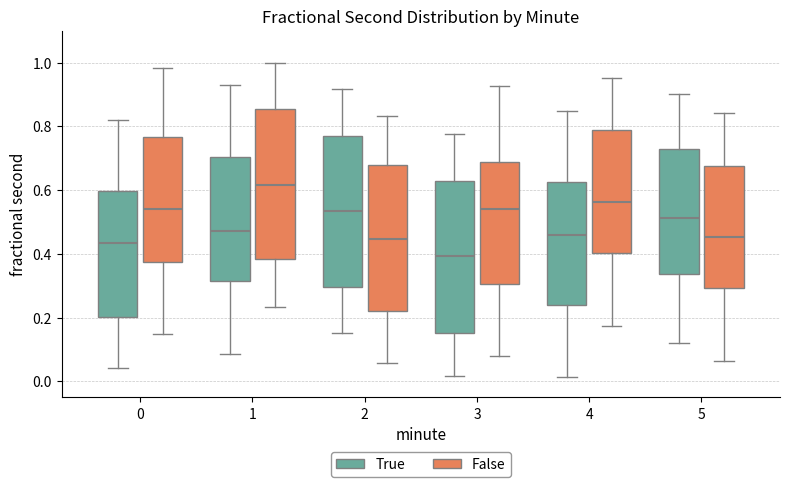

Where is the lower edge of the box for 1 (True) on the y-axis? The values are not printed on the chart, so give them approximately, as read against the axis.

0.32